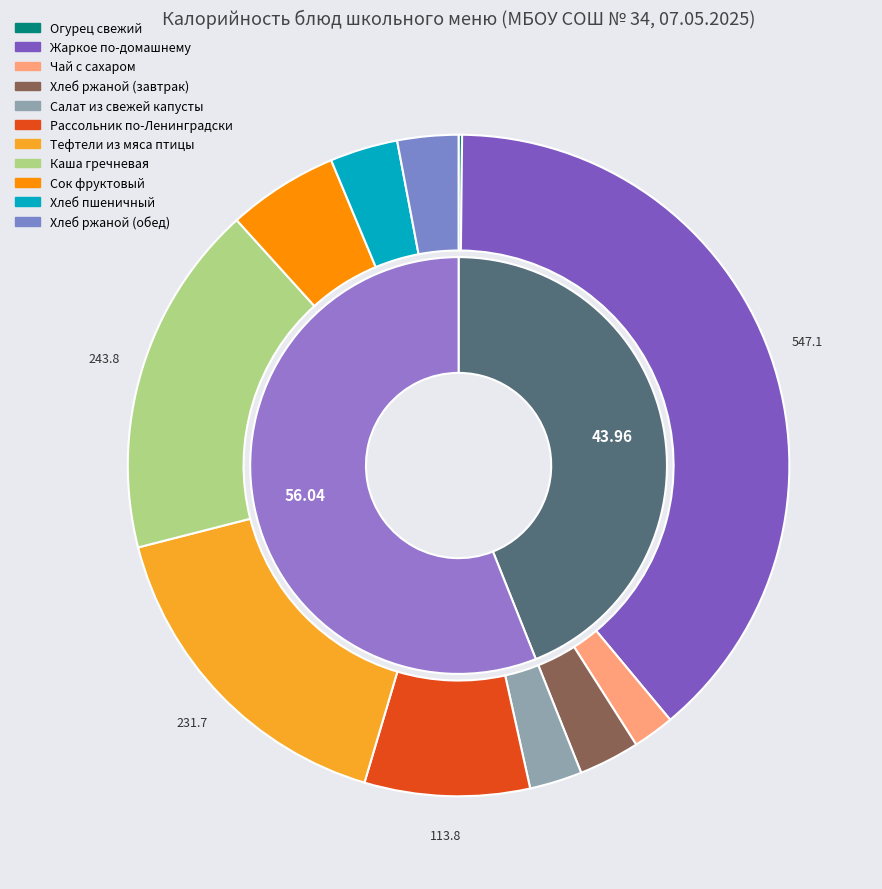

How many slices are in this pie chart?

11